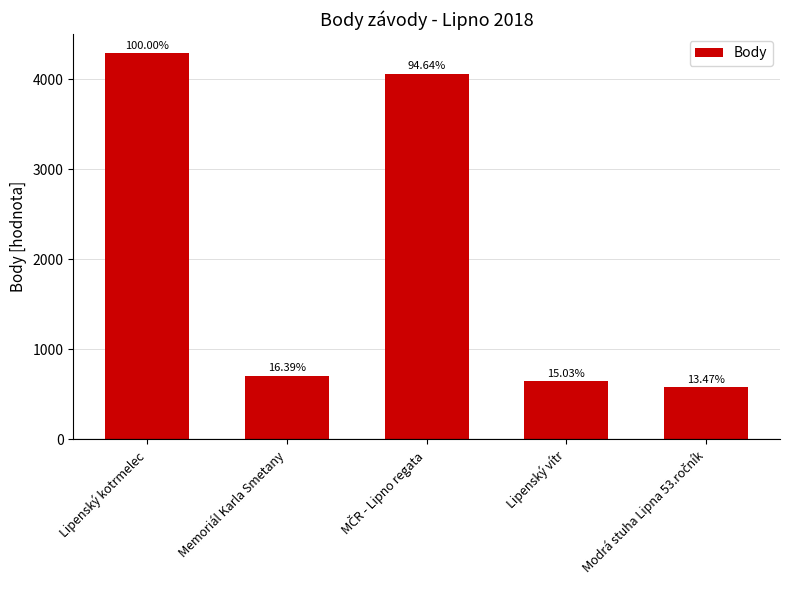

Are the bars horizontal?

No